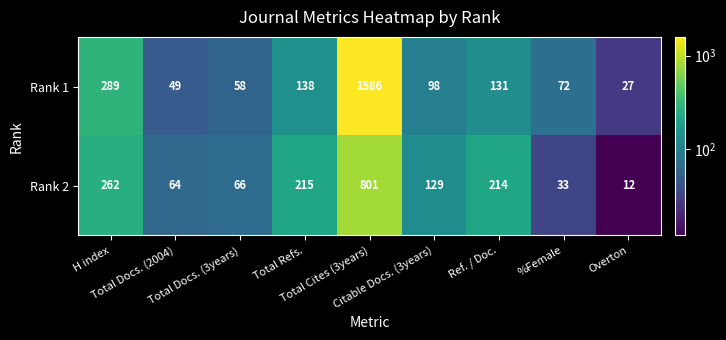

What is the sum of all Rank 2 values?

1796